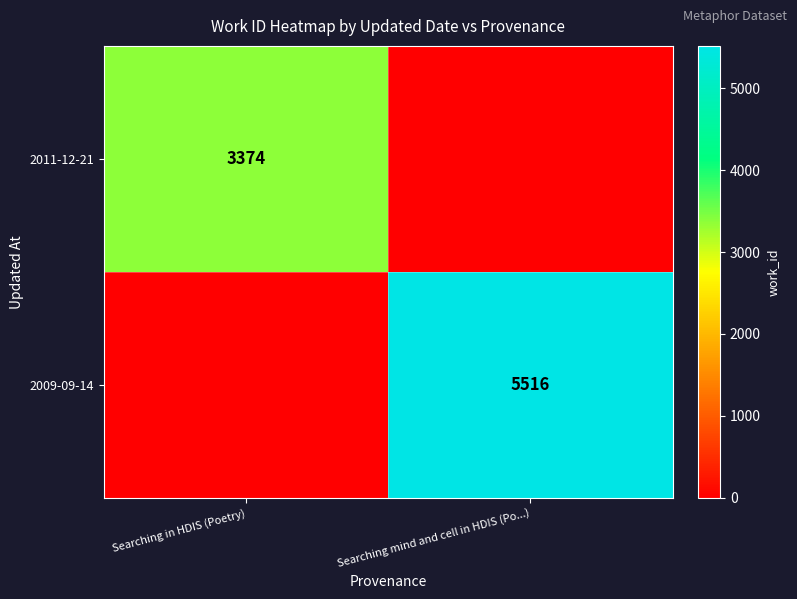

What is the difference between the highest and lowest values at Searching mind and cell in HDIS (Po...)?

5516